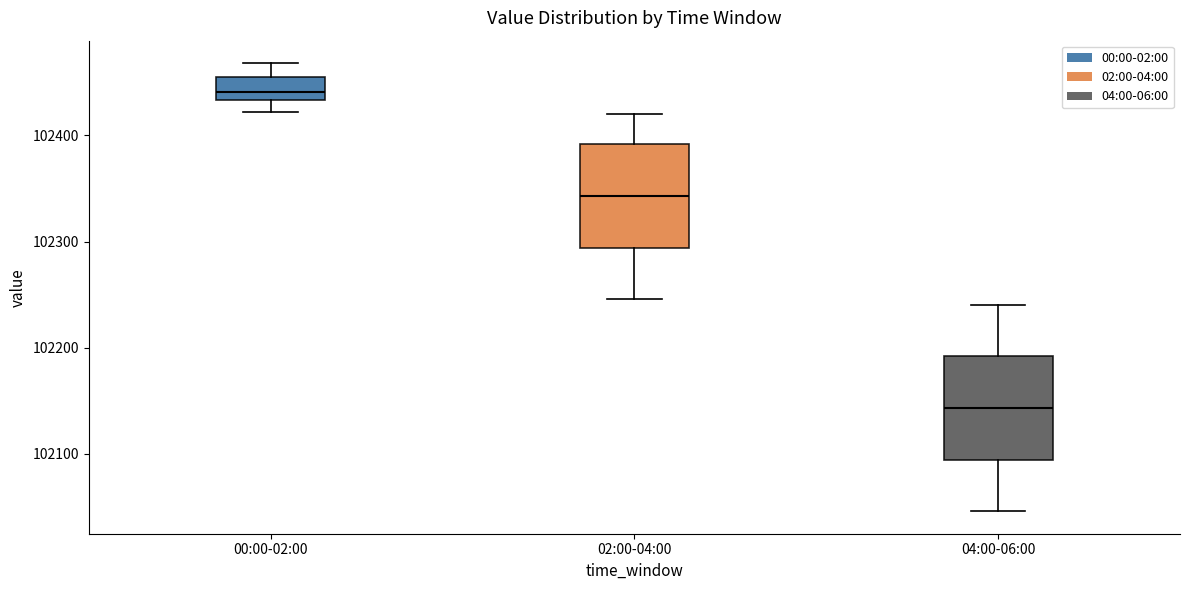

Reading left to right, read every box against the y-axis: the position of its median line, the range the box covers, and the ends of its whiskers. The values are not printed on the chart, so give them approximately, as read against the axis.

00:00-02:00: median 102440, box 102430 to 102460, whiskers 102420 to 102470
02:00-04:00: median 102340, box 102290 to 102390, whiskers 102250 to 102420
04:00-06:00: median 102140, box 102090 to 102190, whiskers 102050 to 102240